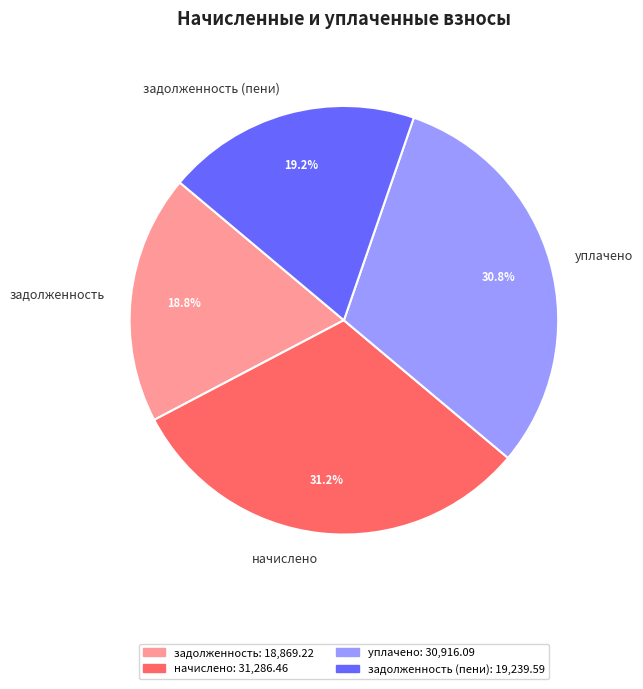

True or false: уплачено accounts for 46% of the total.

False